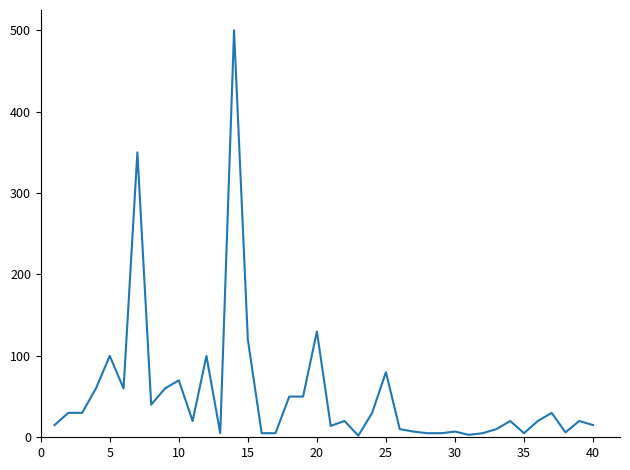

What is the greatest value displayed?

500